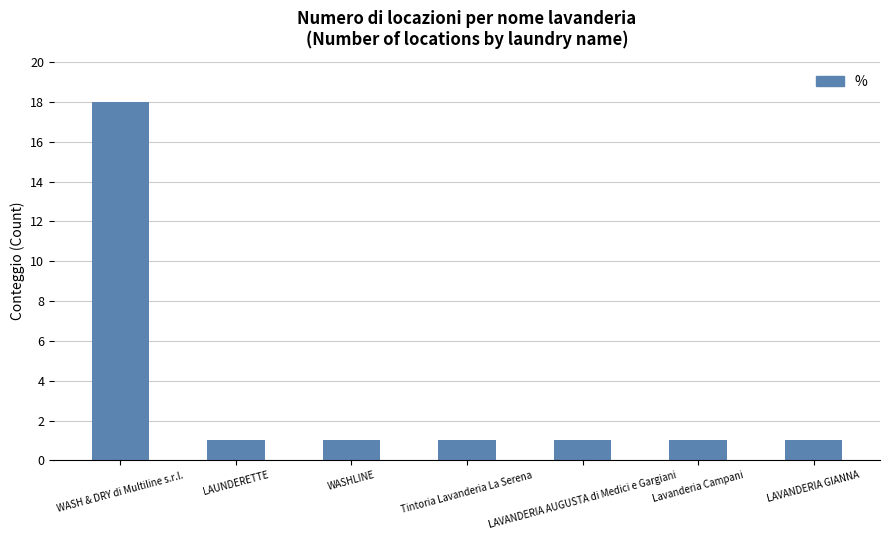

Approximately how many times larger is the value at LAVANDERIA AUGUSTA di Medici e Gargiani compared to WASH & DRY di Multiline s.r.l.?

0.1